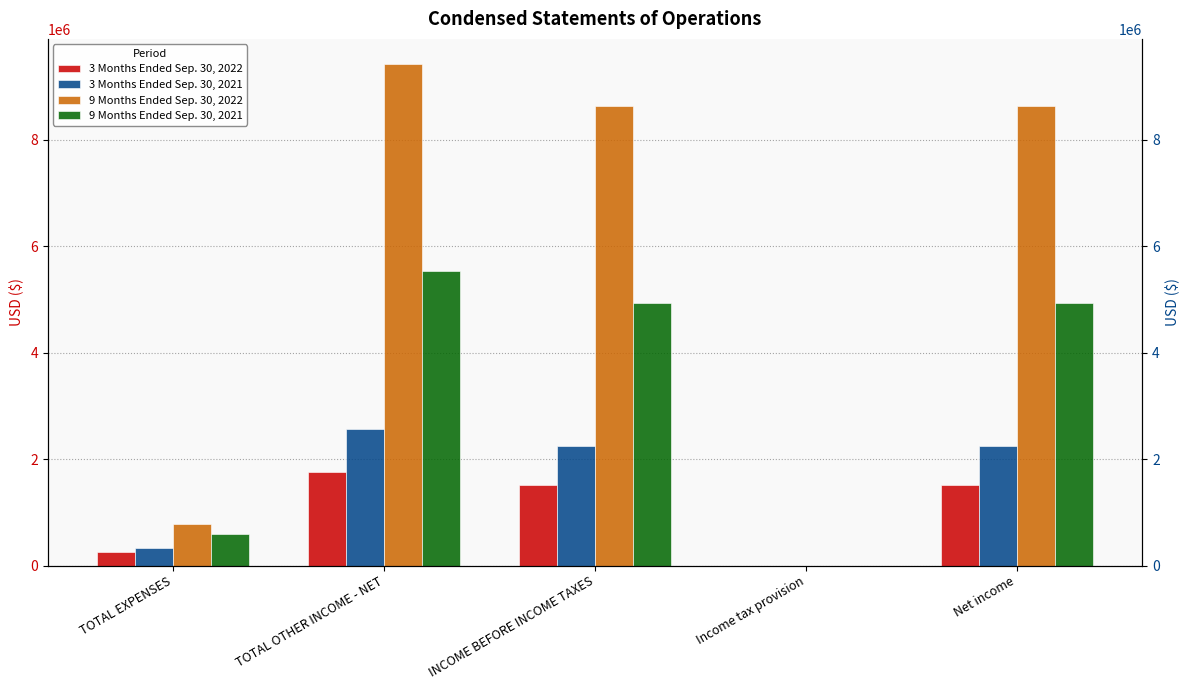

Reading left to right, list all the values displayed in this chart.

3 Months Ended Sep. 30, 2022: 249112	1763176	1514064	0	1514064
3 Months Ended Sep. 30, 2021: 322662	2562275	2239613	0	2239613
9 Months Ended Sep. 30, 2022: 780536	9423152	8642616	0	8642616
9 Months Ended Sep. 30, 2021: 588461	5529884	4941423	0	4941423